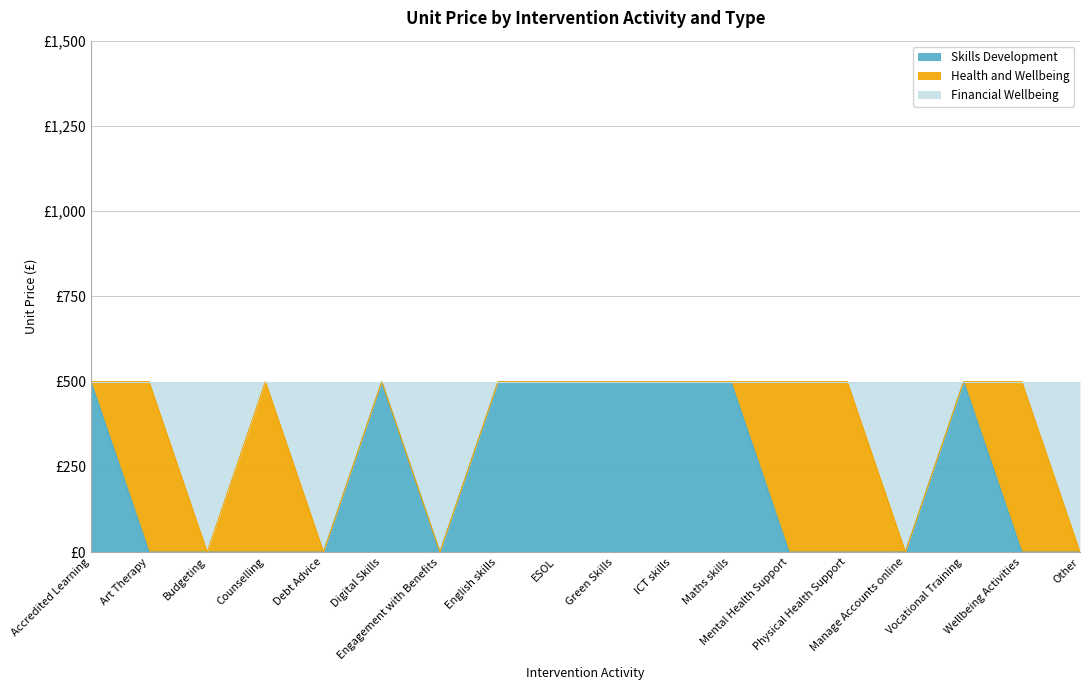

What is the value of the Skills Development point at the 1st from the left?

500